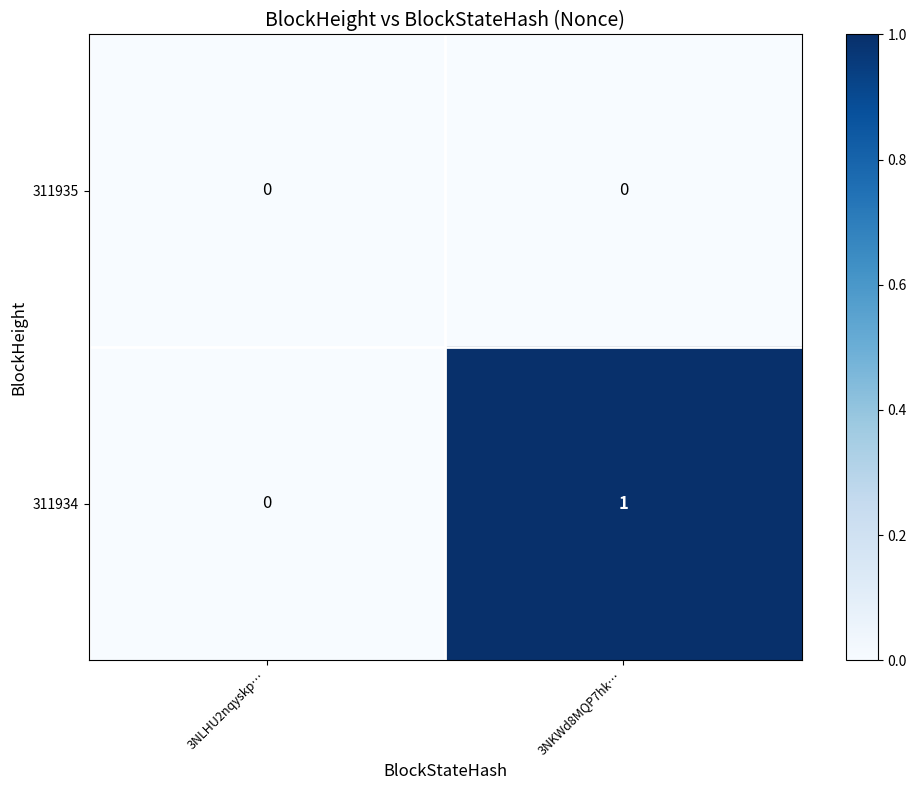

Rank the series by their average value, from highest to lowest.

311934, 311935